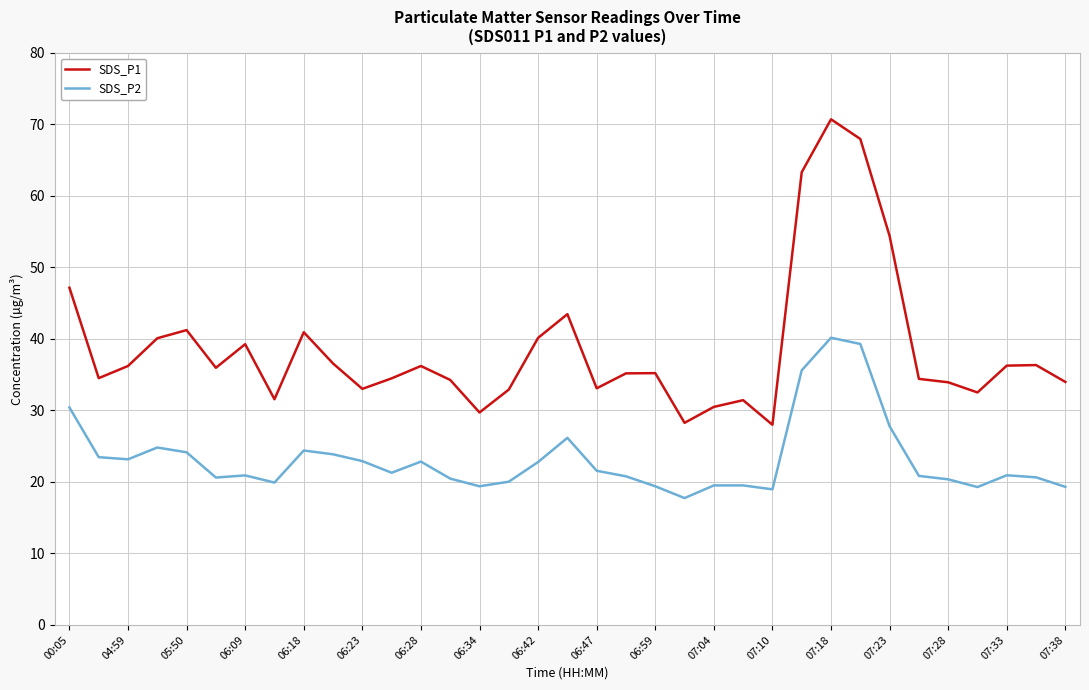

Count the number of categories in the chart.

35